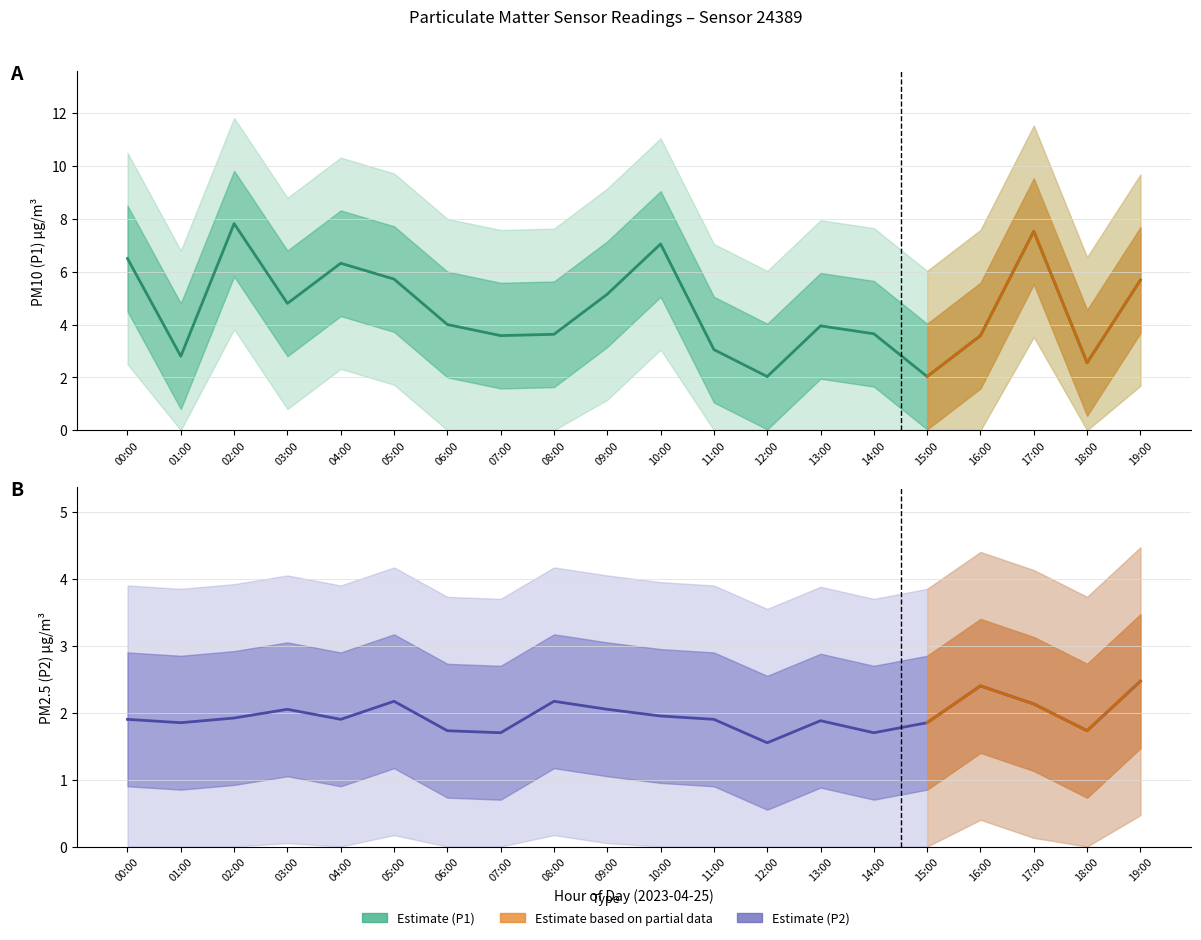

Which has a higher value, 15:00 or 13:00?

13:00